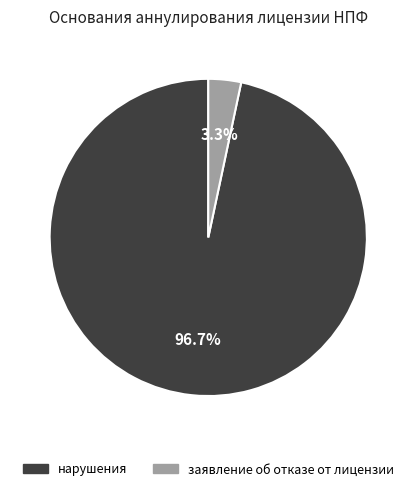

To the nearest percent, what is the combined percentage of заявление об отказе от лицензии and нарушения?

100%